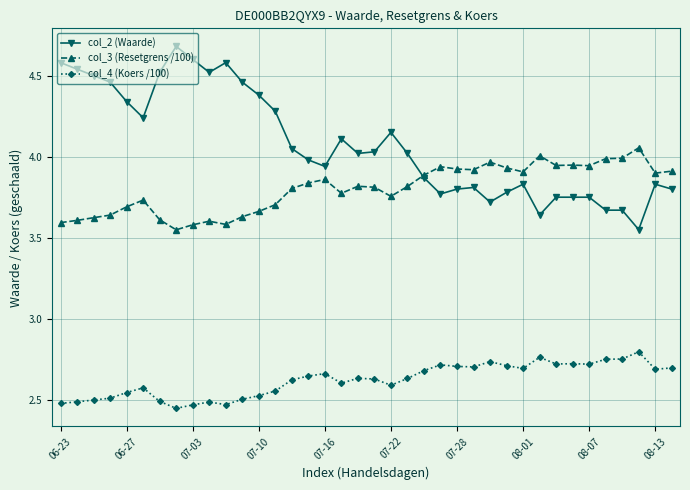

List the series in order of their peak value, highest first.

col_2 (Waarde), col_3 (Resetgrens /100), col_4 (Koers /100)